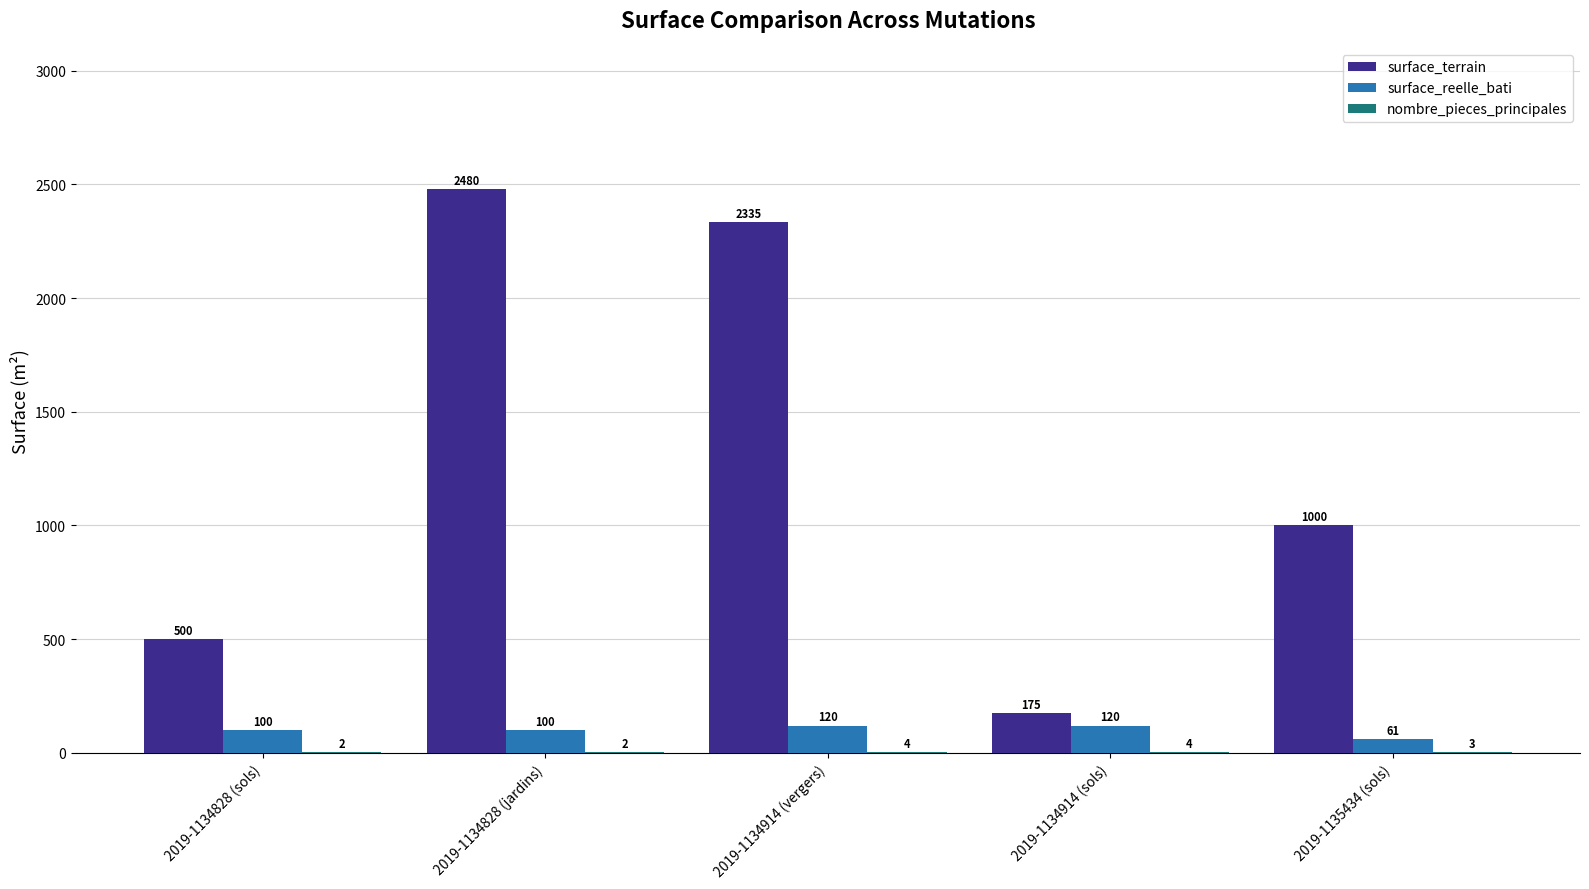

What is the sum of all surface_reelle_bati values?

501